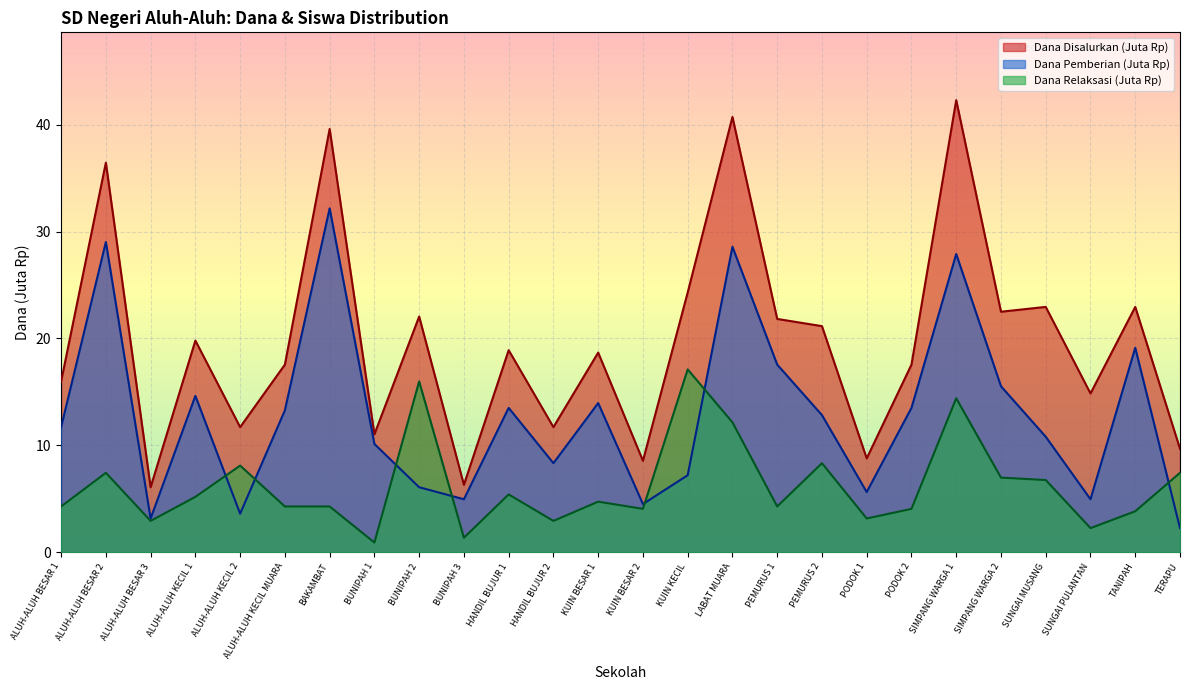

In Dana Disalurkan, how many points are higher than both neighbors (excluding endpoints)?

10